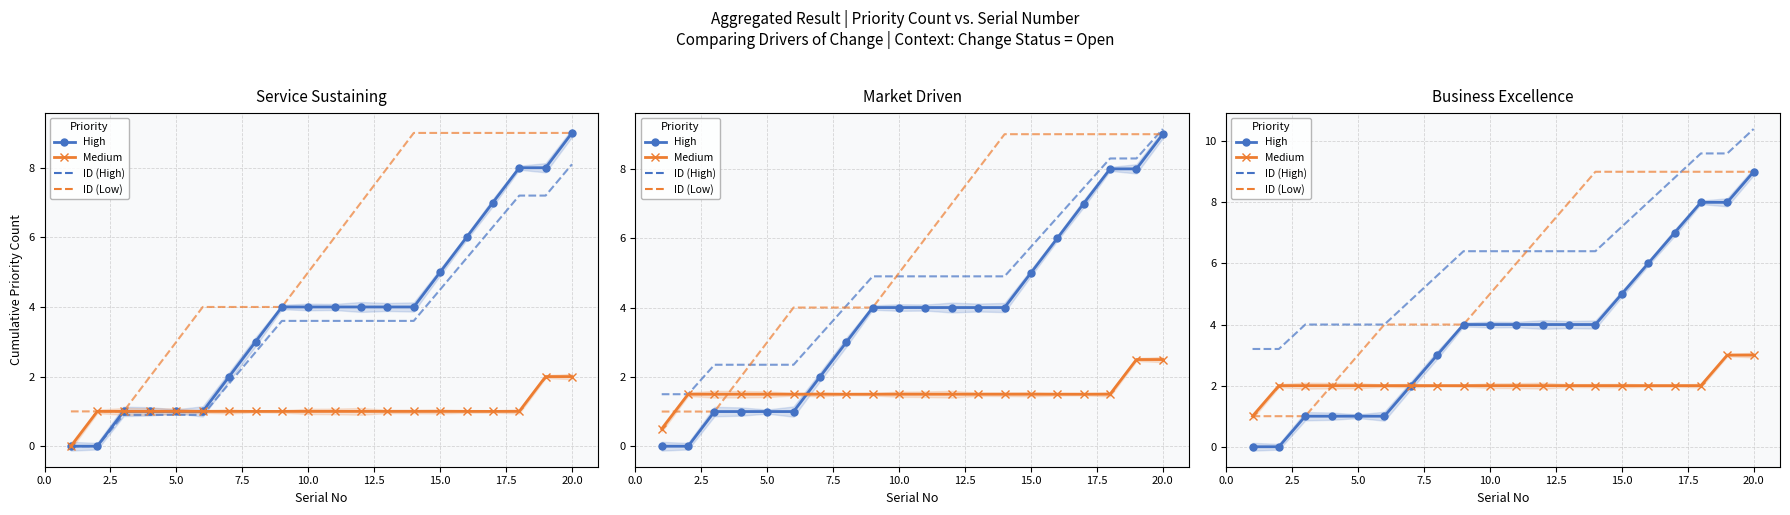

True or false: ID (High) has more than 0 interior local peaks.

False